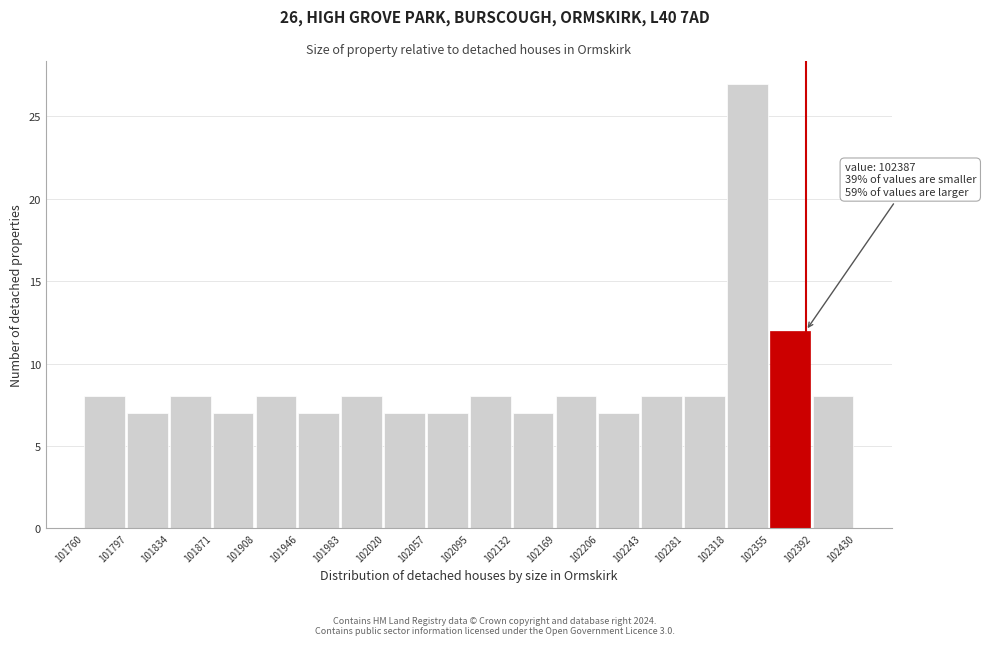

Which range on the x-axis has the tallest bar?

102318 to 102355